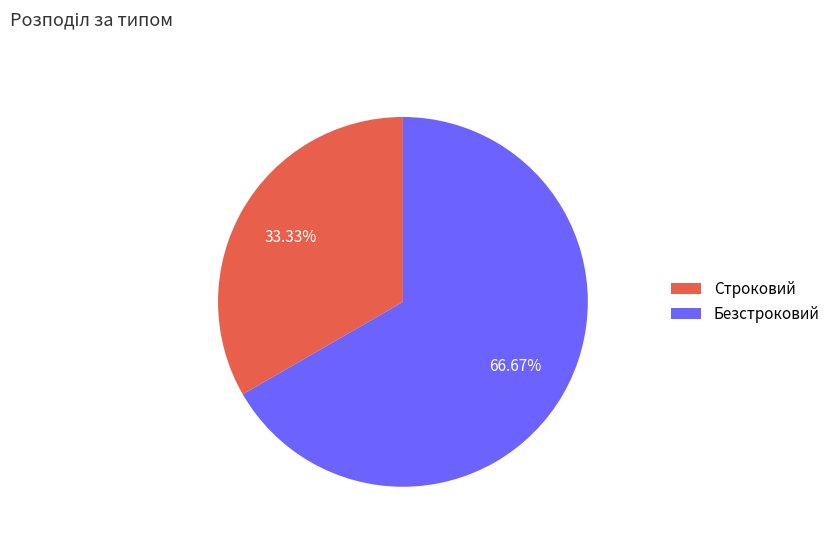

To the nearest percent, what portion does Безстроковий represent?

67%